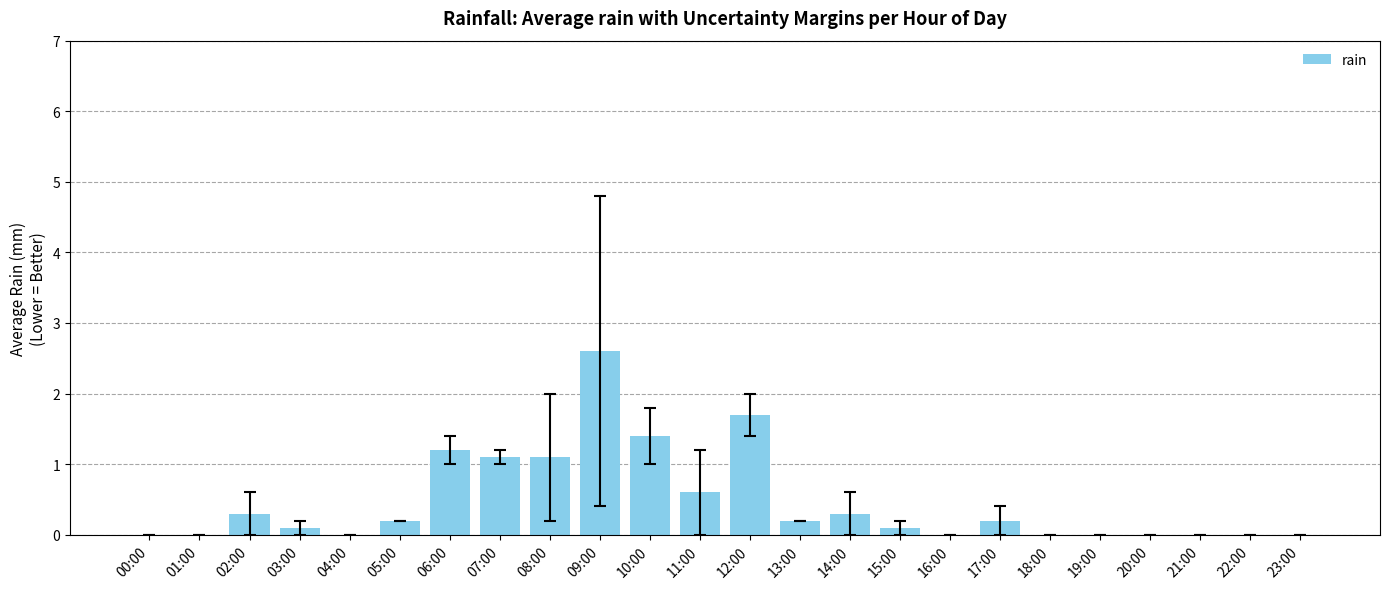

Which category has the highest value across all series?

09:00